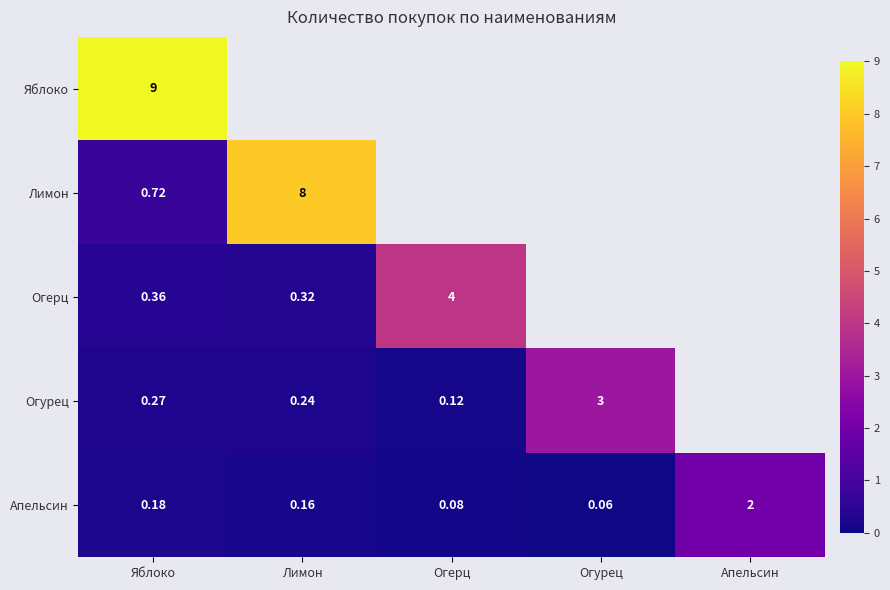

How many series are shown in this chart?

5